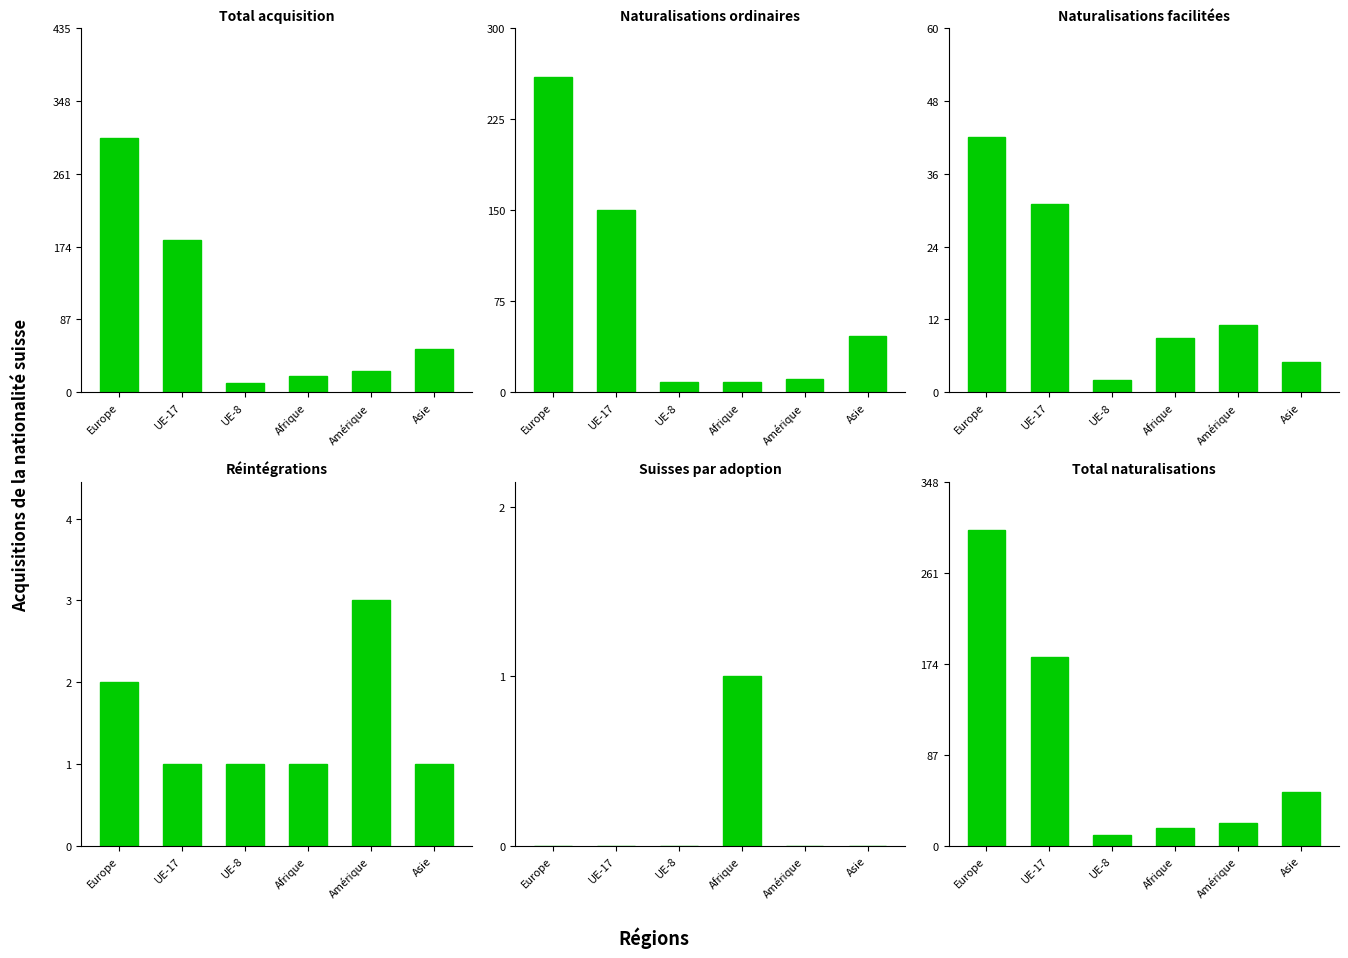

Which label corresponds to the smallest value in the chart?

Europe